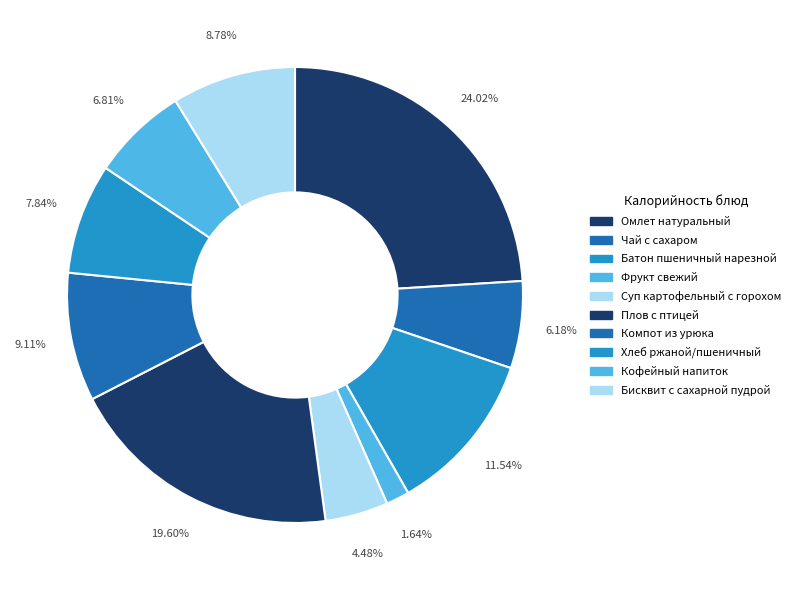

To the nearest percent, what portion does Хлеб ржаной/пшеничный represent?

8%